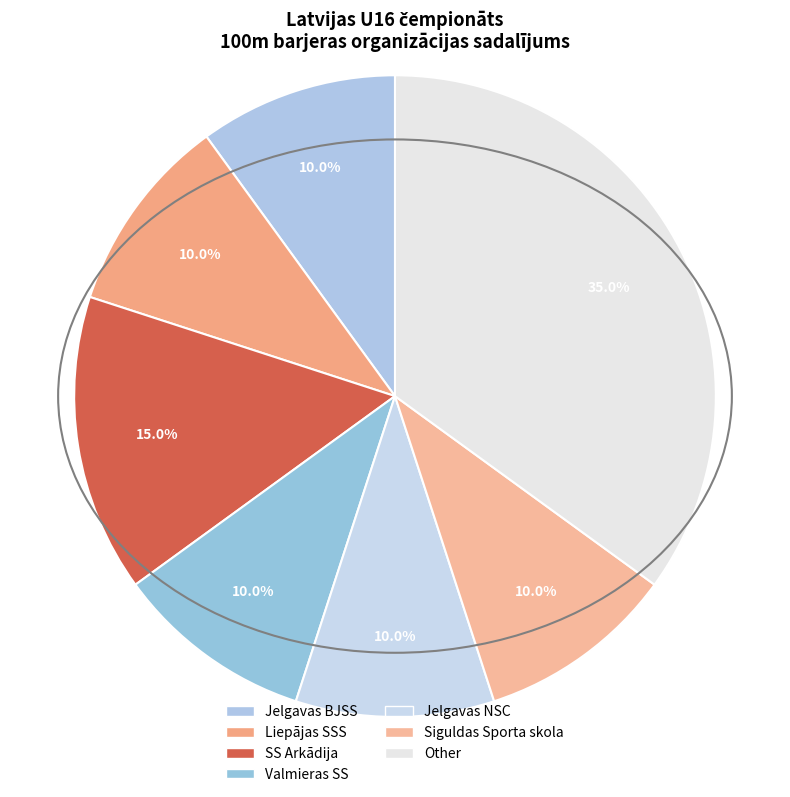

Which slice is the smallest?

Jelgavas BJSS